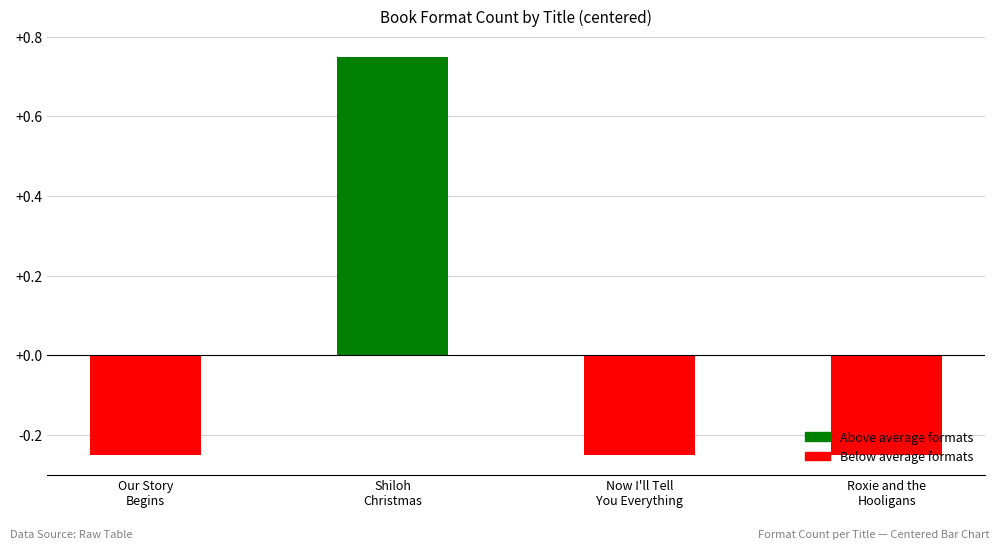

At which category does the chart reach its peak across all series?

Shiloh
Christmas